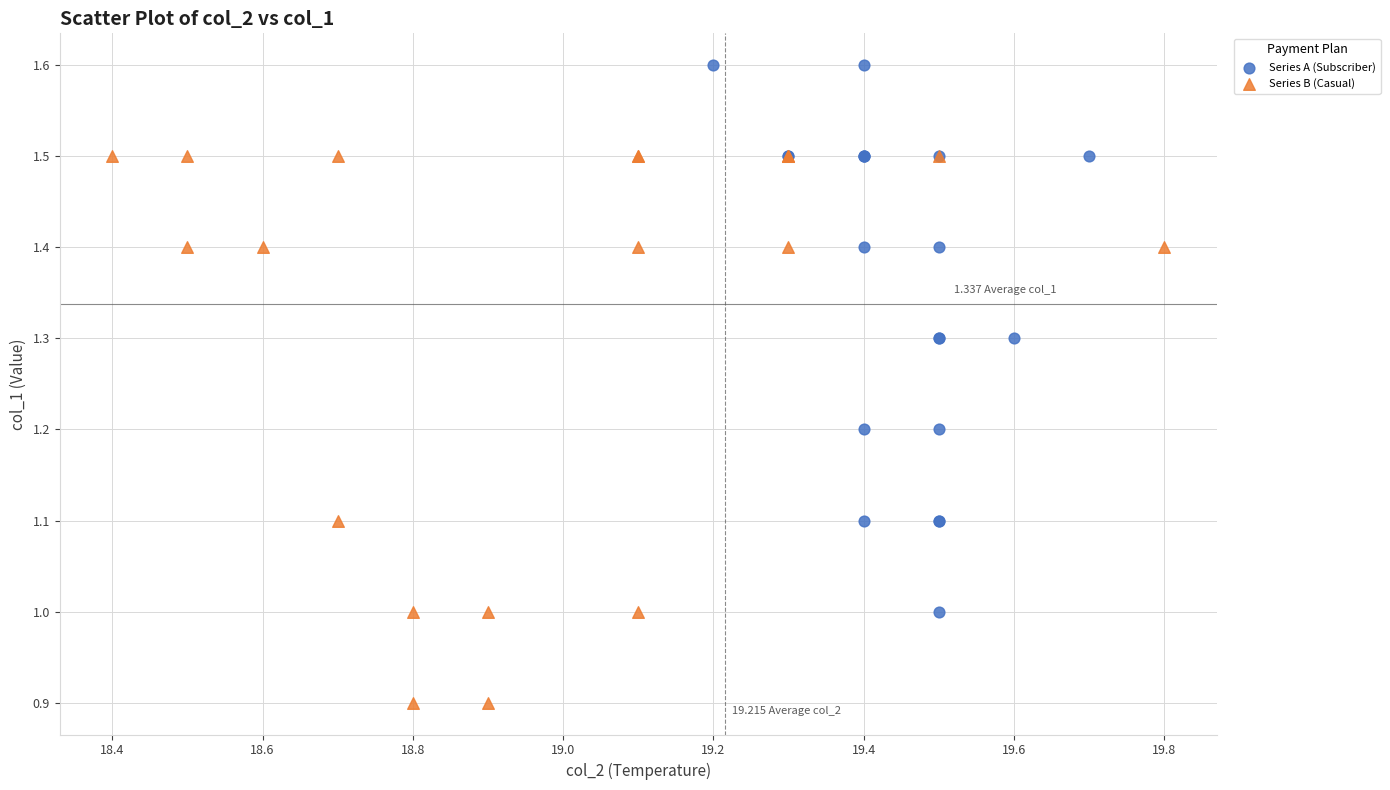

Which series contains the lowest Y value?

Series B (Casual)